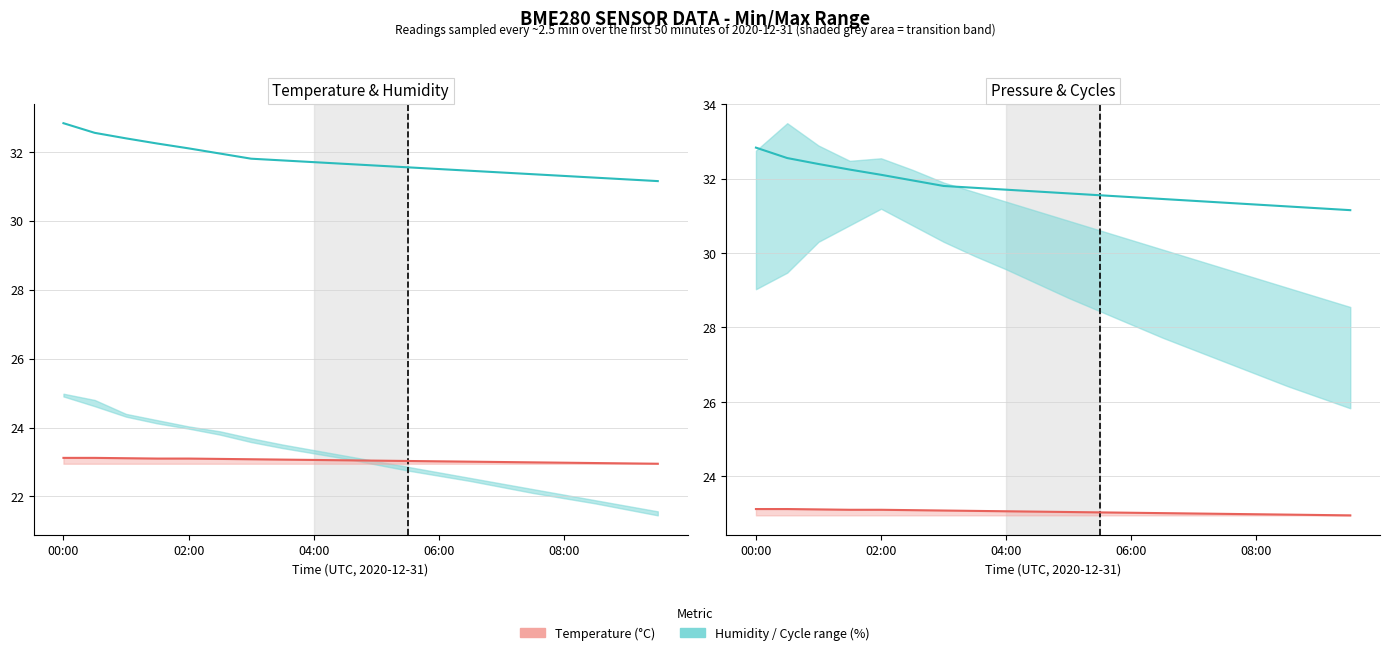

What is the total value across all series at 7?

109.6